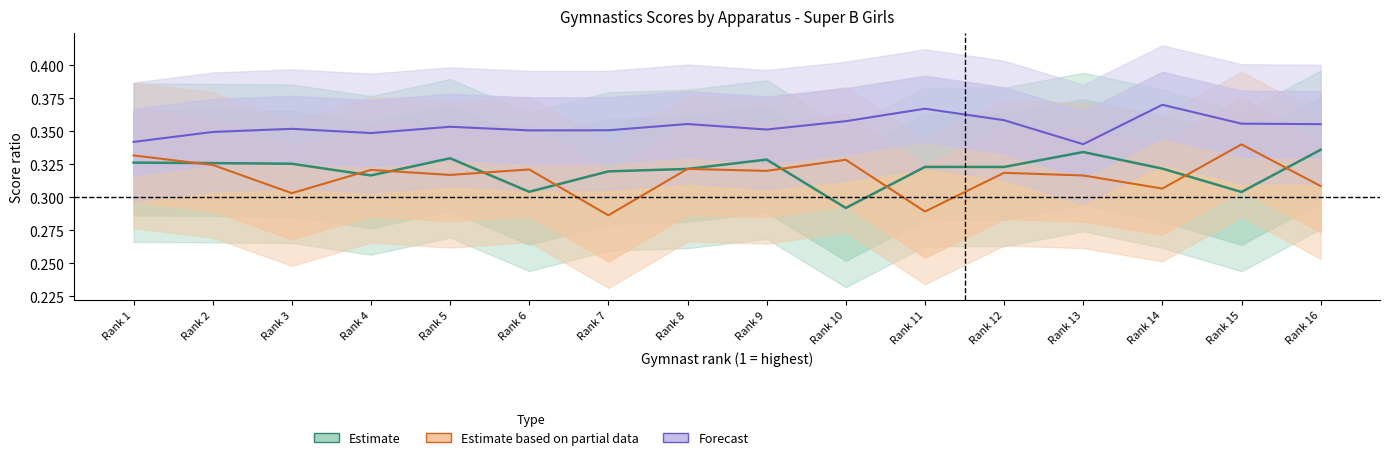

Read the Estimate (CL) value at Rank 14.

0.3